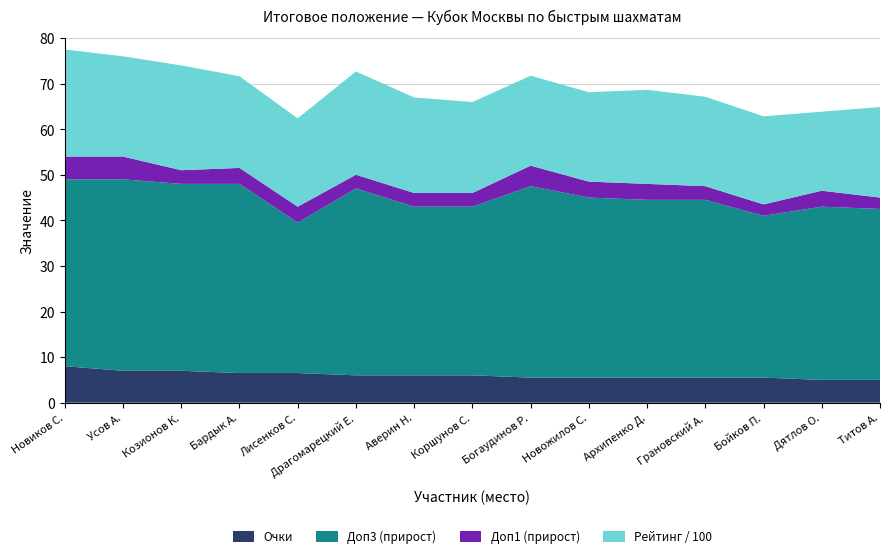

Reading left to right, list all the values displayed in this chart.

Очки: 8.0	7.0	7.0	6.5	6.5	6.0	6.0	6.0	5.5	5.5	5.5	5.5	5.5	5.0	5.0
Доп3: 49.0	49.0	48.0	48.0	39.5	47.0	43.0	43.0	47.5	45.0	44.5	44.5	41.0	43.0	42.5
Доп1: 54.0	54.0	51.0	51.5	43.0	50.0	46.0	46.0	52.0	48.5	48.0	47.5	43.5	46.5	45.0
Рейт.: 2349.0	2199.0	2299.0	2012.0	1937.0	2266.0	2096.0	1996.0	1973.0	1961.0	2064.0	1961.0	1933.0	1734.0	1986.0